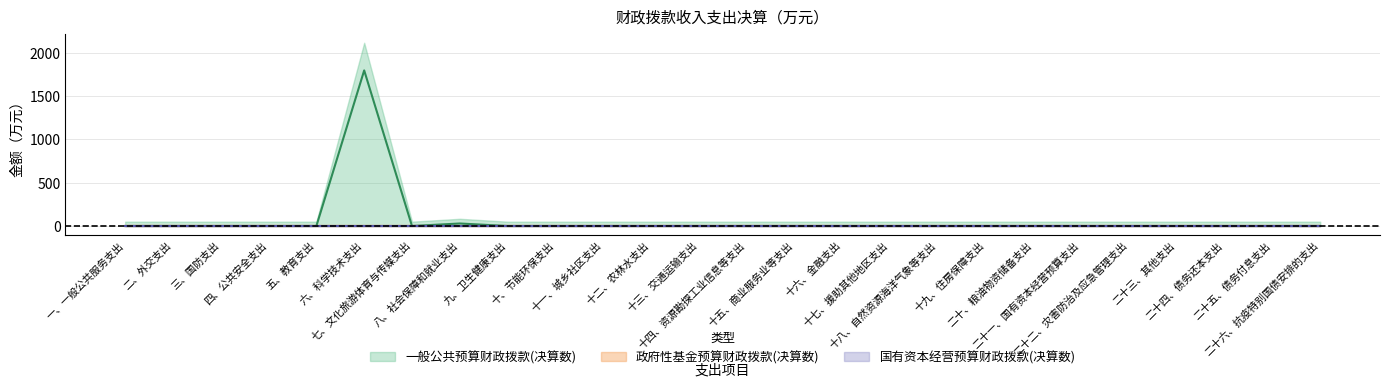

Is the value of 国有资本经营预算财政拨款(决算数) at 十、节能环保支出 greater than the value of 政府性基金预算财政拨款(决算数) at 八、社会保障和就业支出?

No